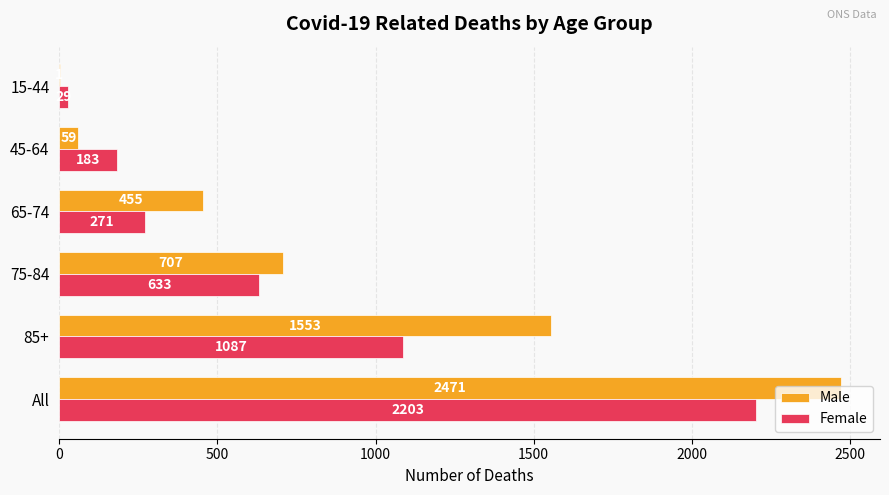

Count the number of categories in the chart.

6